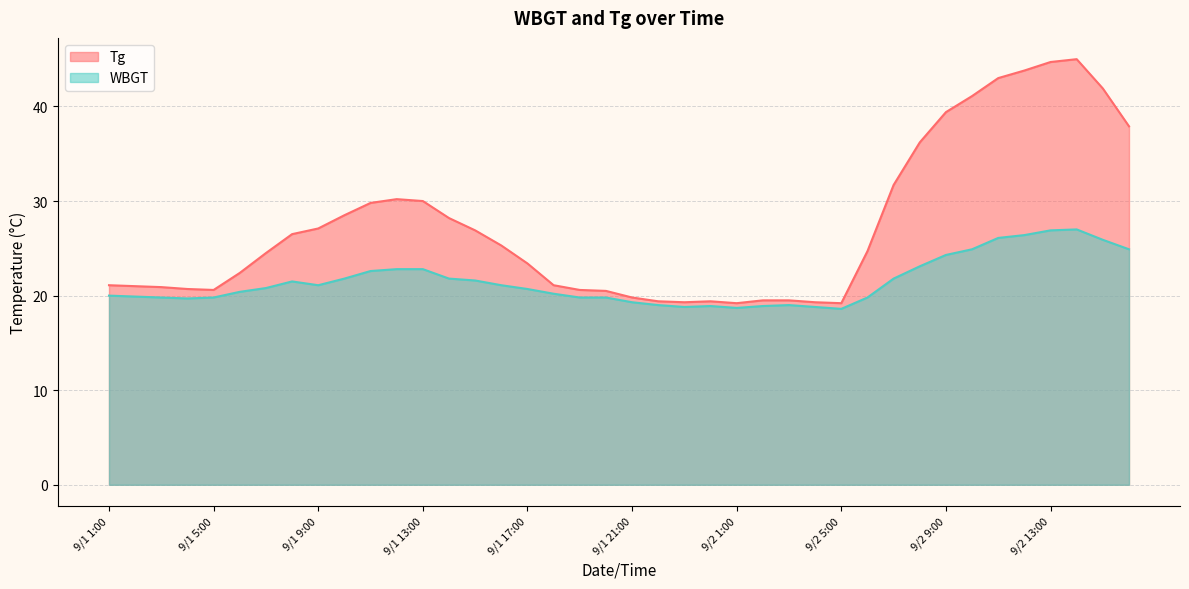

The Tg series shows 27.1 at 9/1 9:00. True or false?

True